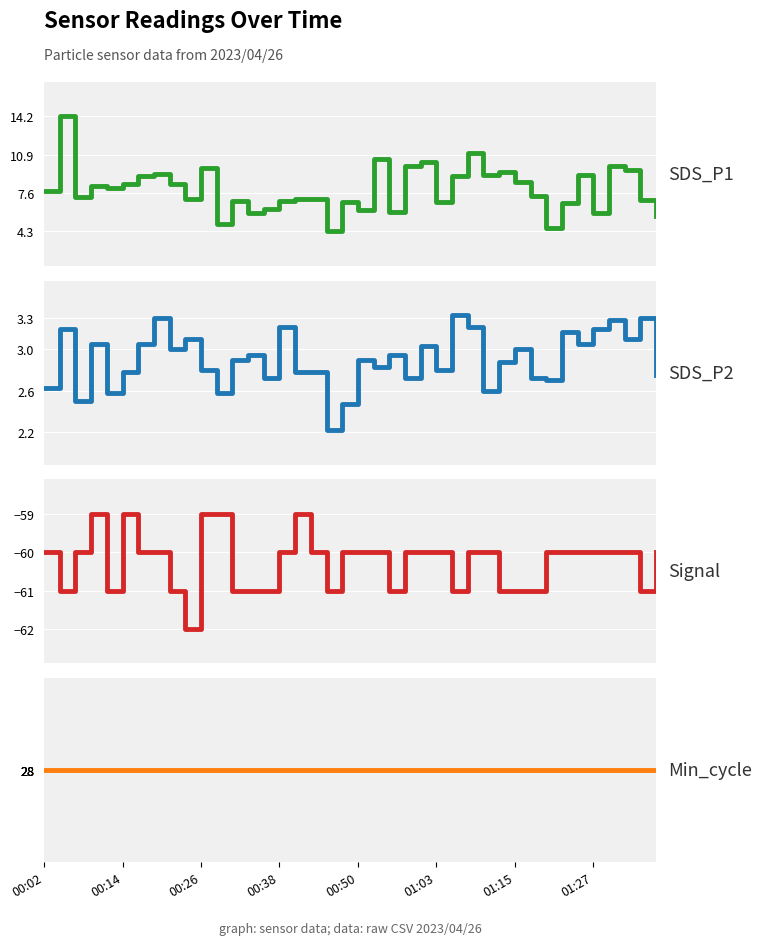

True or false: SDS_P2 and SDS_P1 intersect in this chart.

False